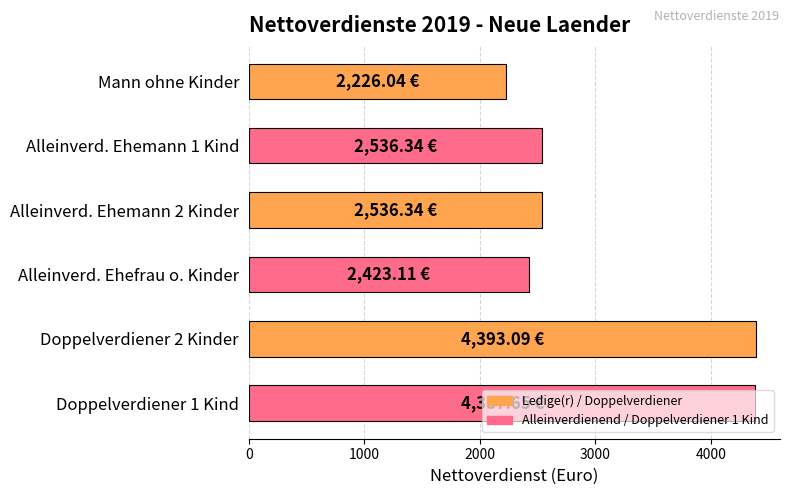

What is the difference between the values at Mann ohne Kinder and Alleinverd. Ehefrau o. Kinder?

197.1